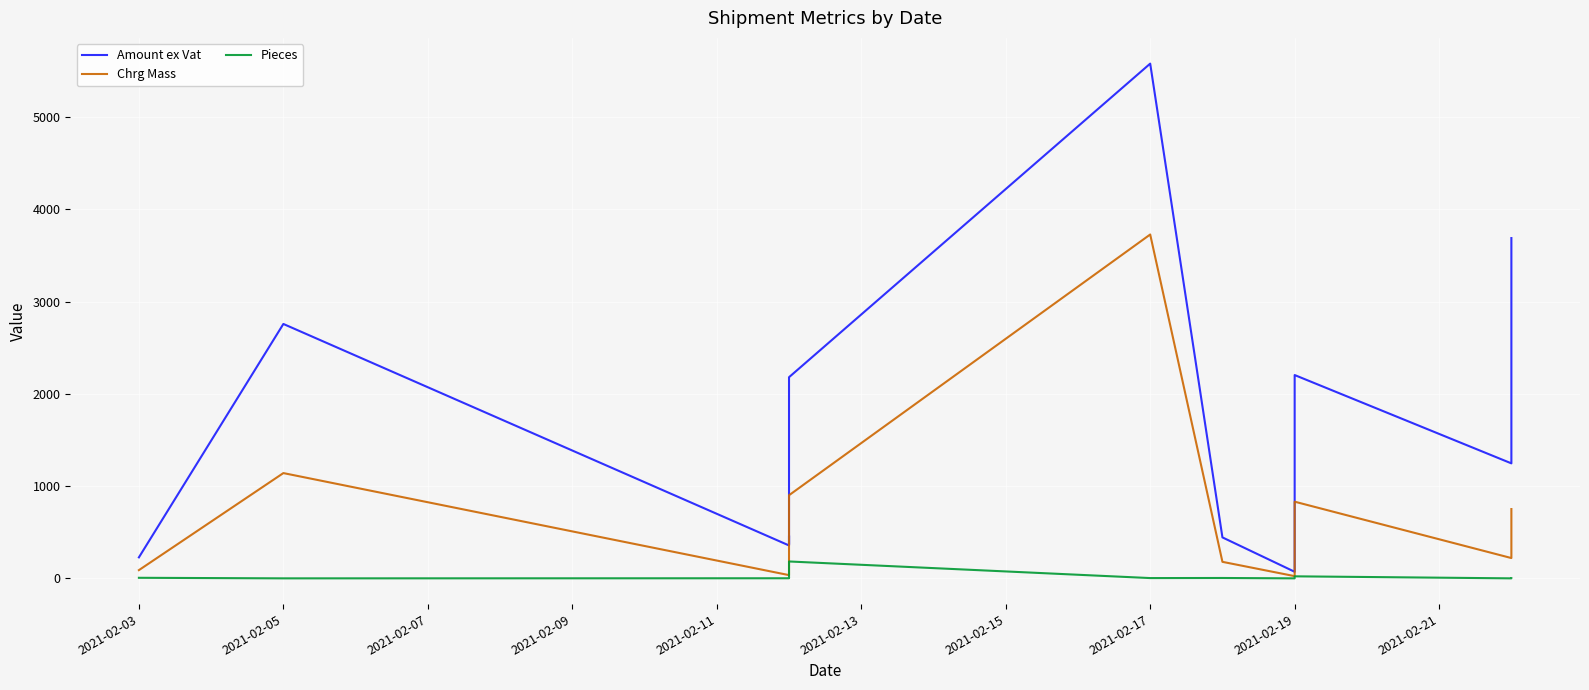

At which category does Amount ex Vat reach its first local peak?

2021-02-05